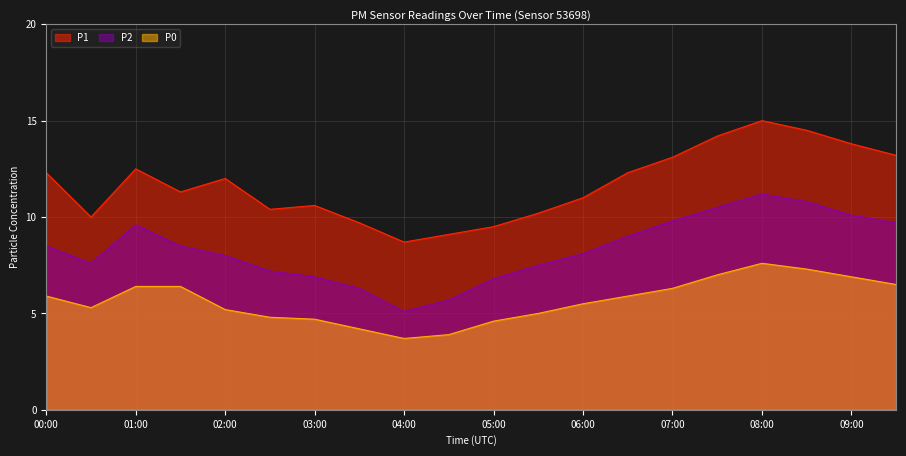

How many values in the P2 series are below 8?

8